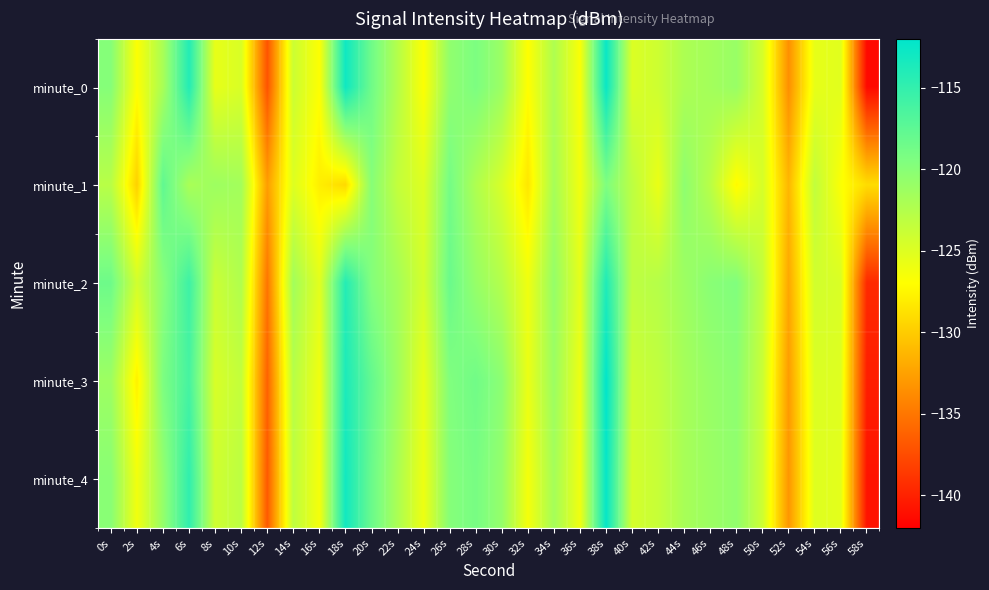

What is the maximum value shown in the chart?

-112.1